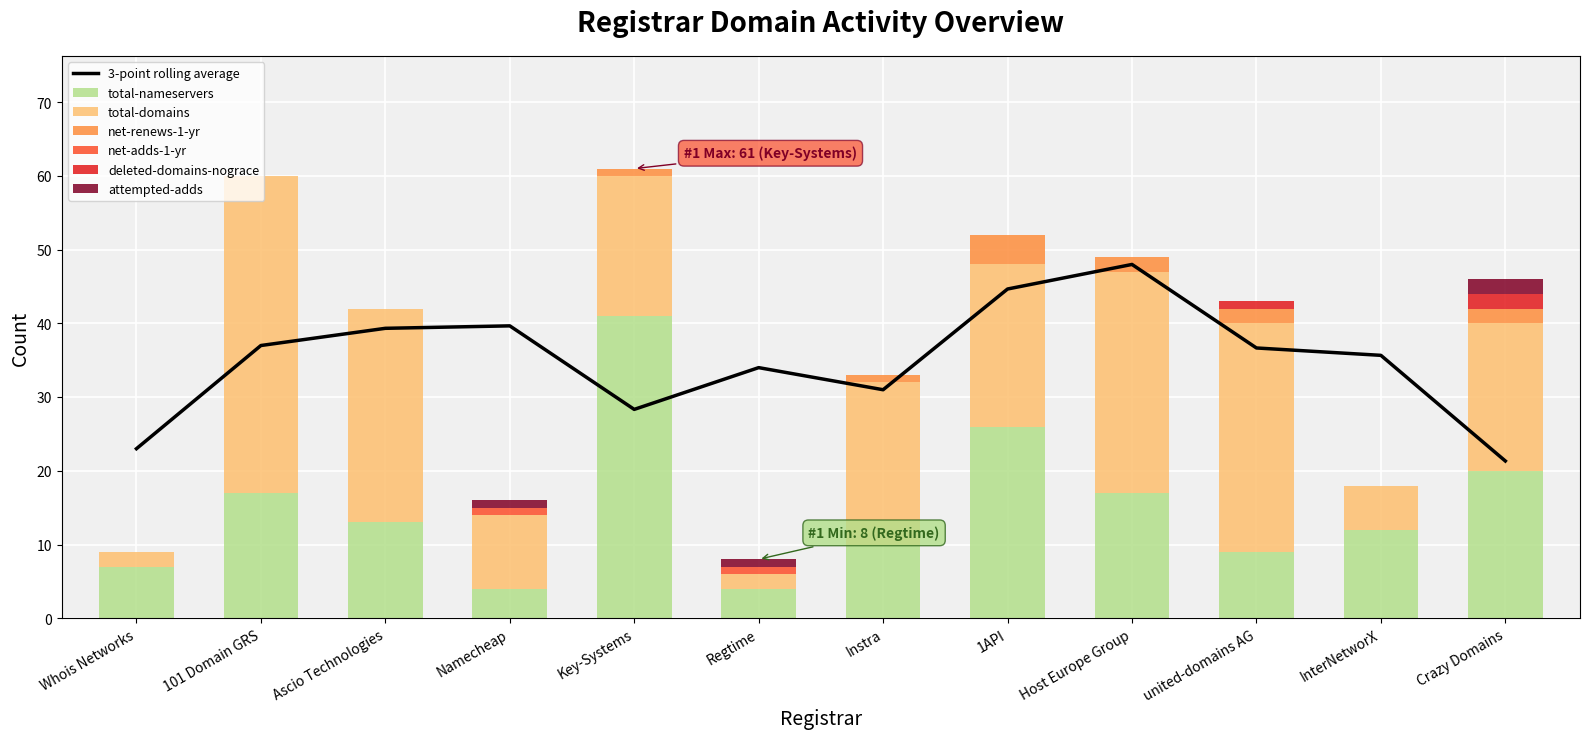

What is the sum of the deleted-domains-nograce values at united-domains AG and Instra?

1